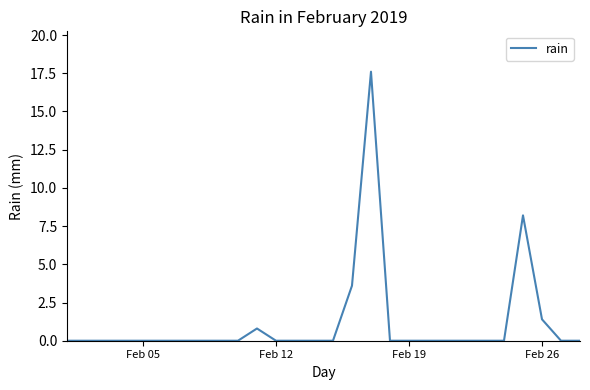

Reading left to right, what are all the values shown in this chart?

0.0	0.0	0.0	0.0	0.0	0.0	0.0	0.0	0.0	0.0	0.8	0.0	0.0	0.0	0.0	3.6	17.6	0.0	0.0	0.0	0.0	0.0	0.0	0.0	8.2	1.4	0.0	0.0